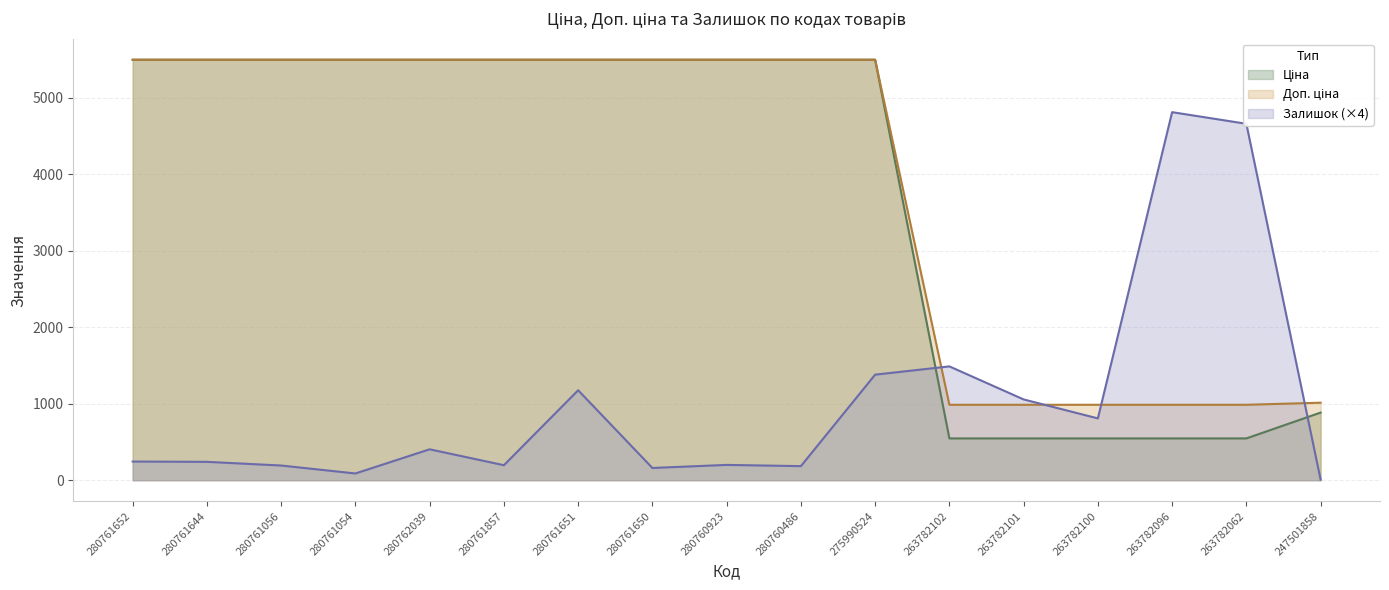

Which category has the highest value in the Доп. ціна series?

280761652